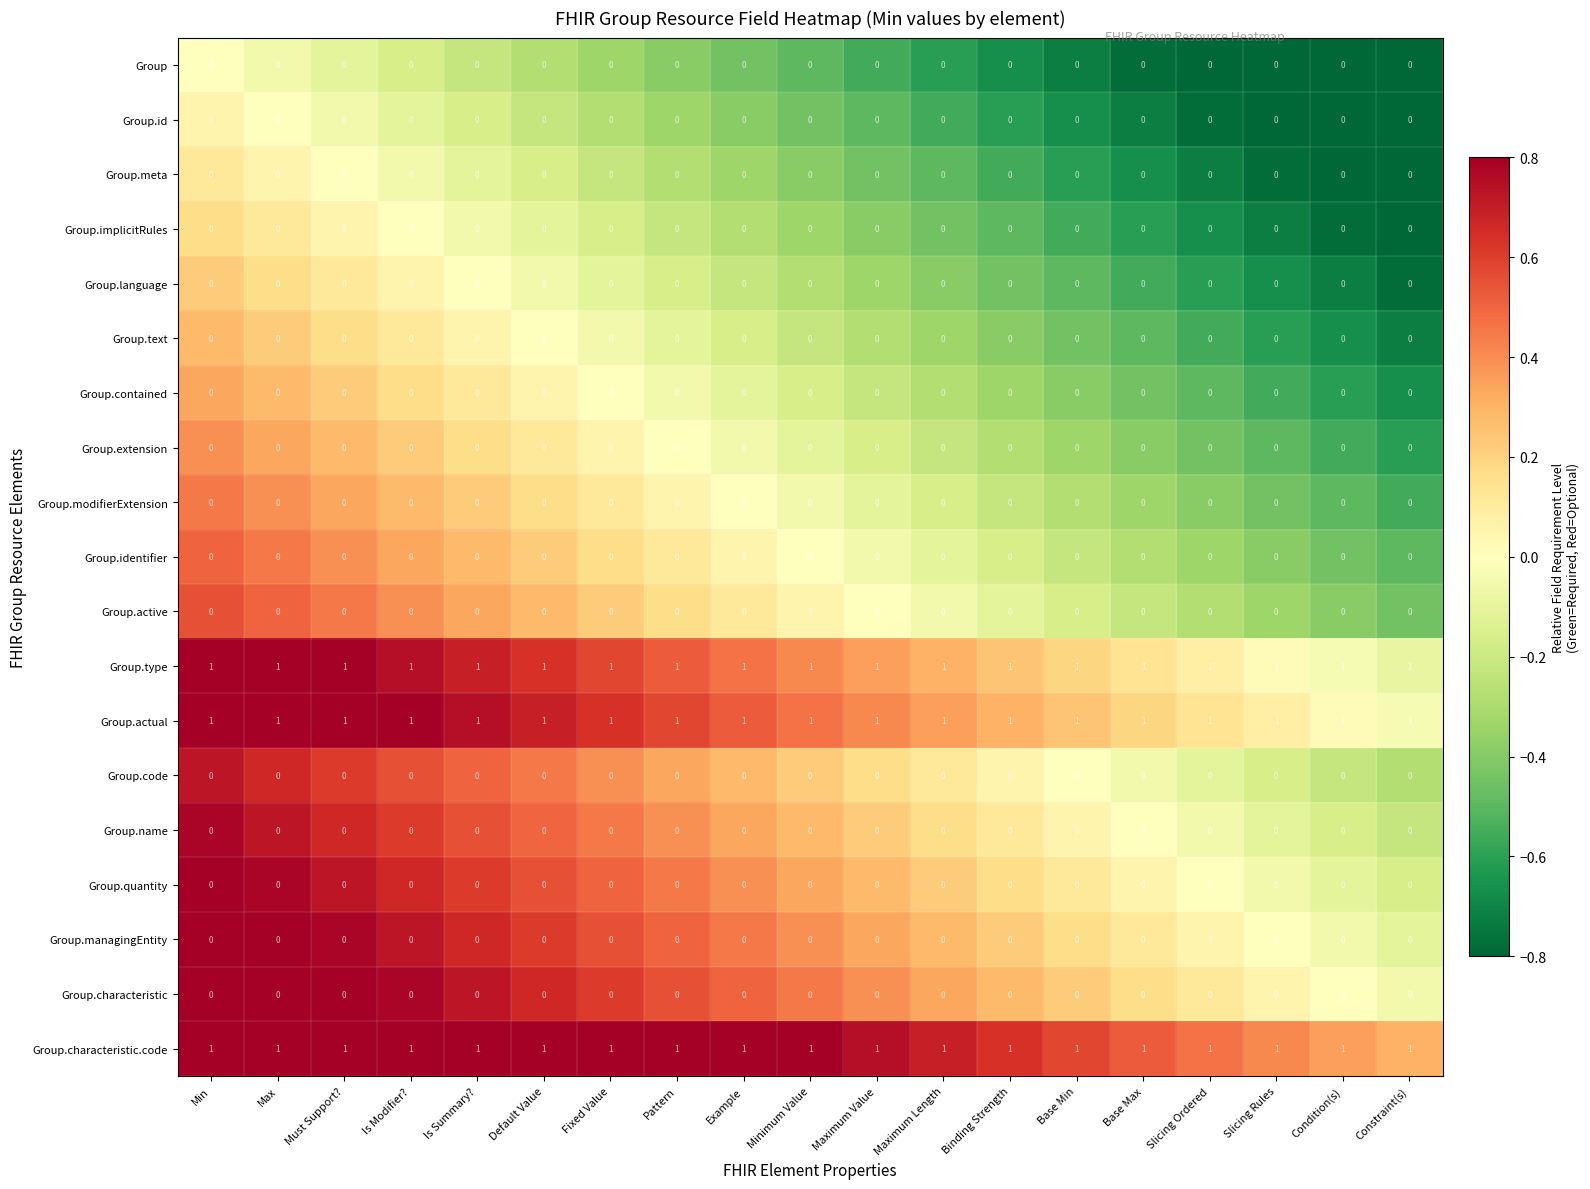

At how many categories does at least one series exceed 0?

19